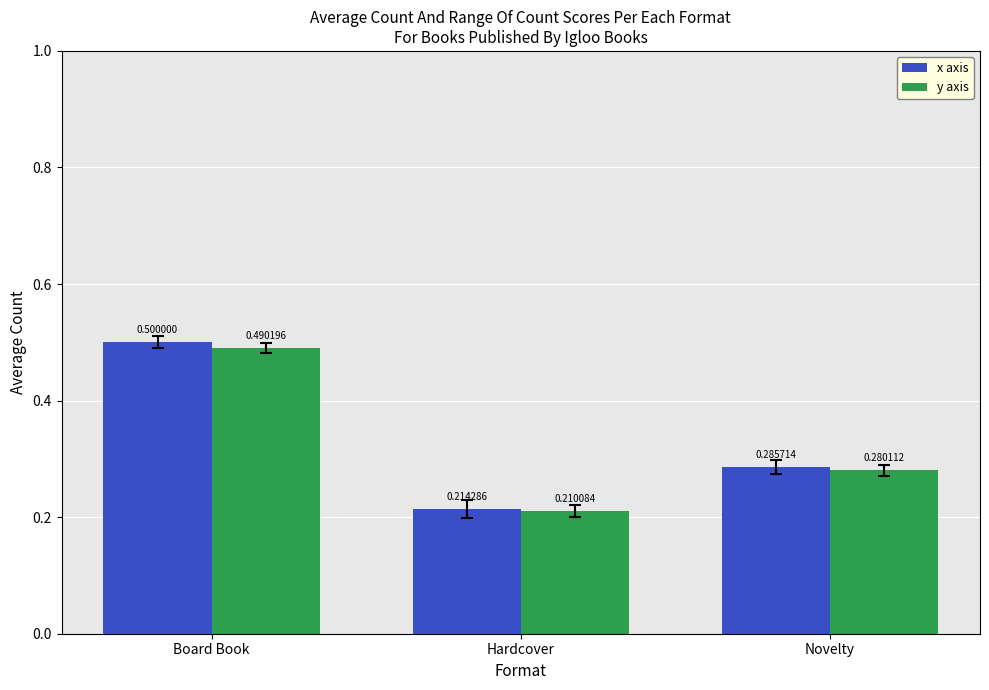

Rank the categories by y axis value from lowest to highest.

Hardcover, Novelty, Board Book